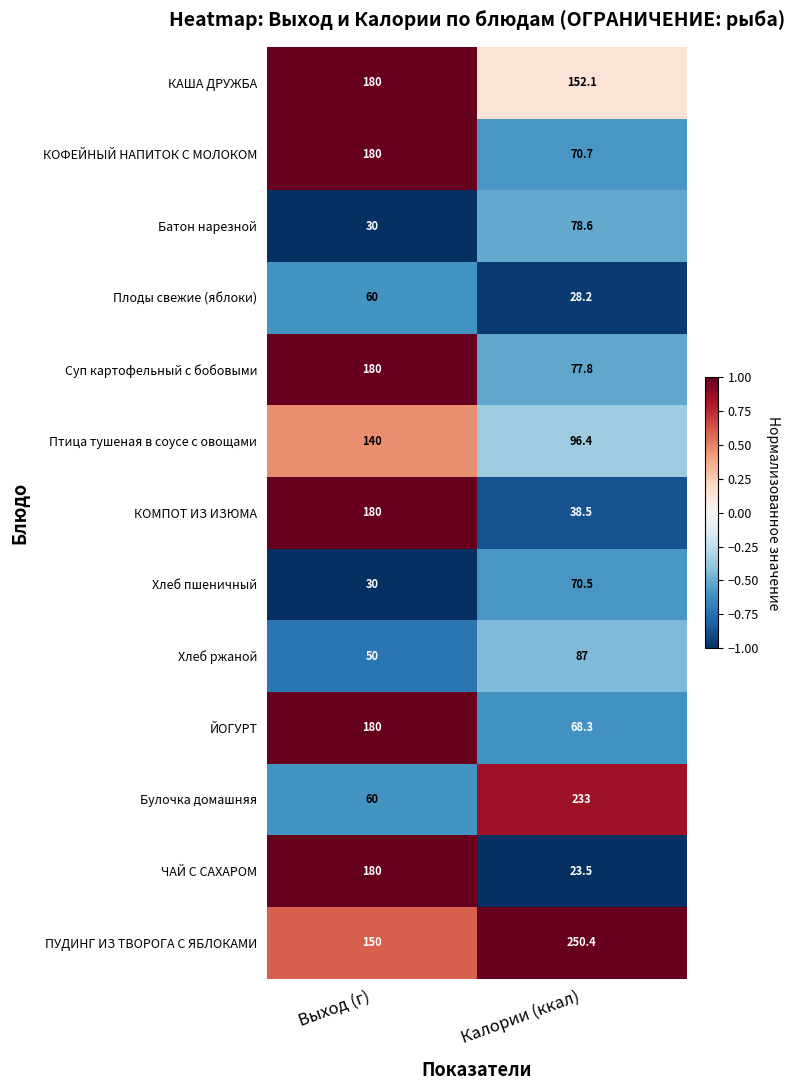

Read the КАША ДРУЖБА value at Калории (ккал).

152.1